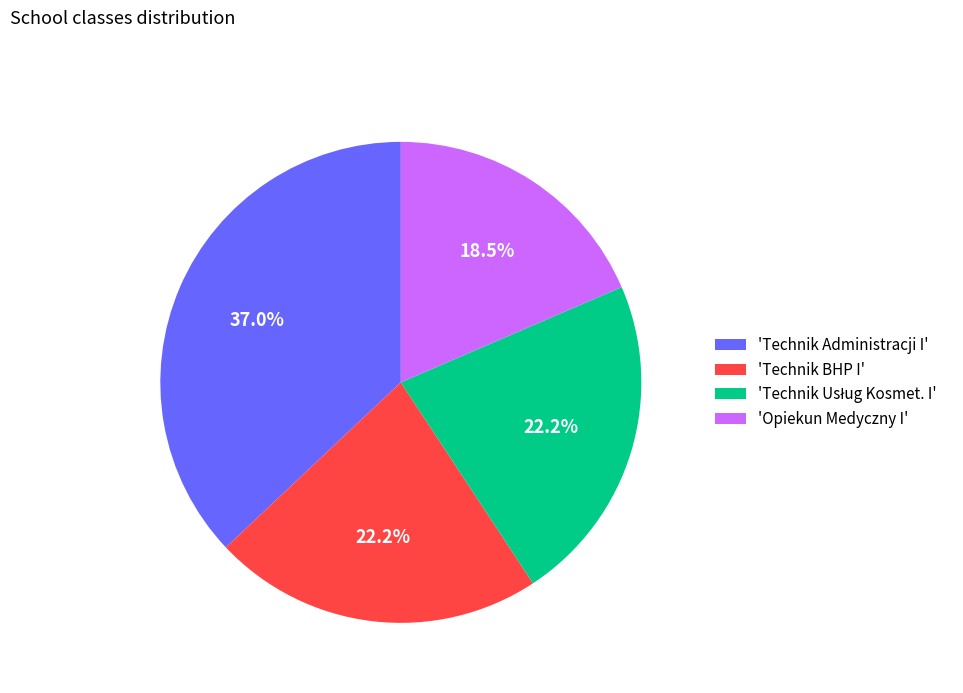

Which slice is the largest?

'Technik Administracji I'